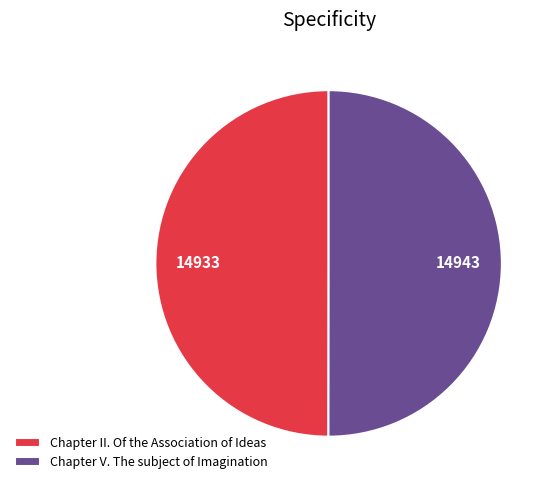

Do Chapter V. The subject of Imagination and Chapter II. Of the Association of Ideas together represent more than half of the pie?

Yes